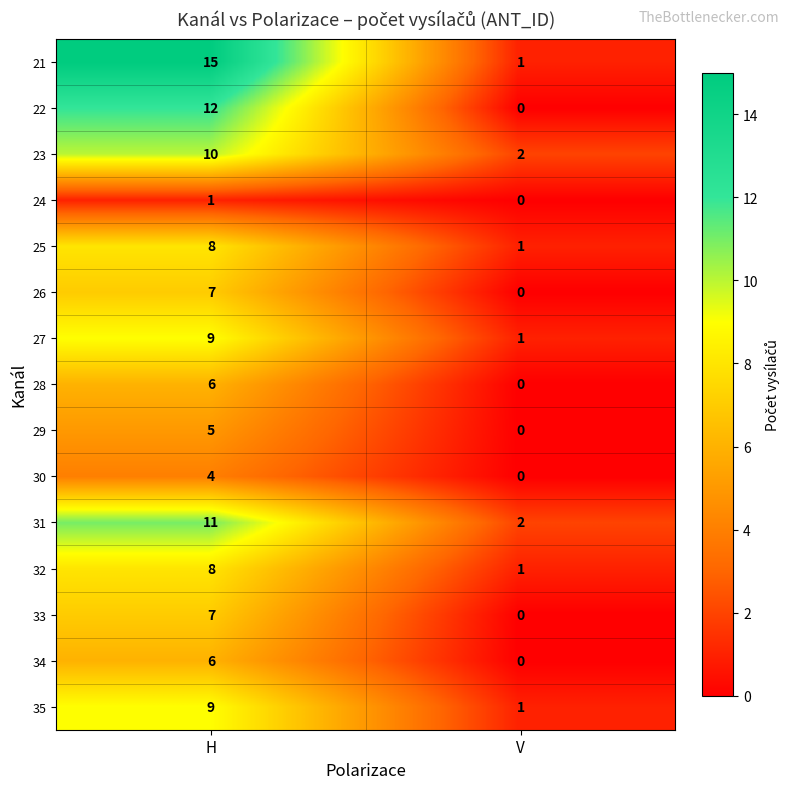

The 33 series shows 7 at H. True or false?

True